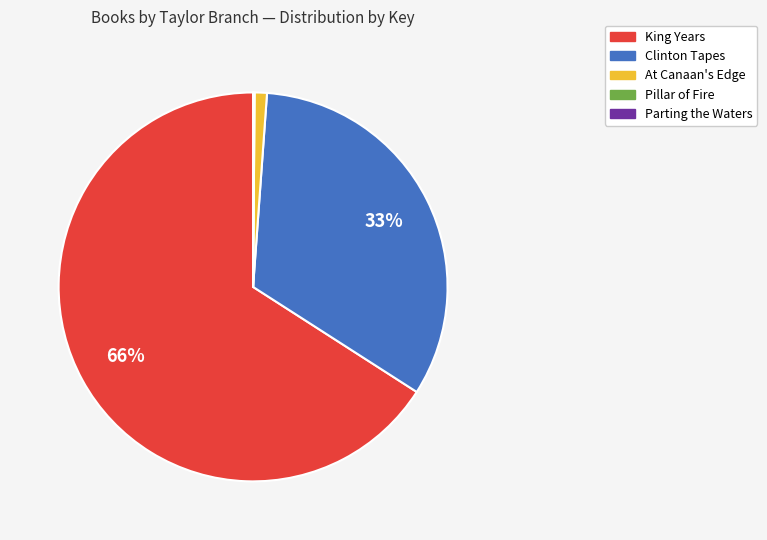

What is the majority slice?

King Years